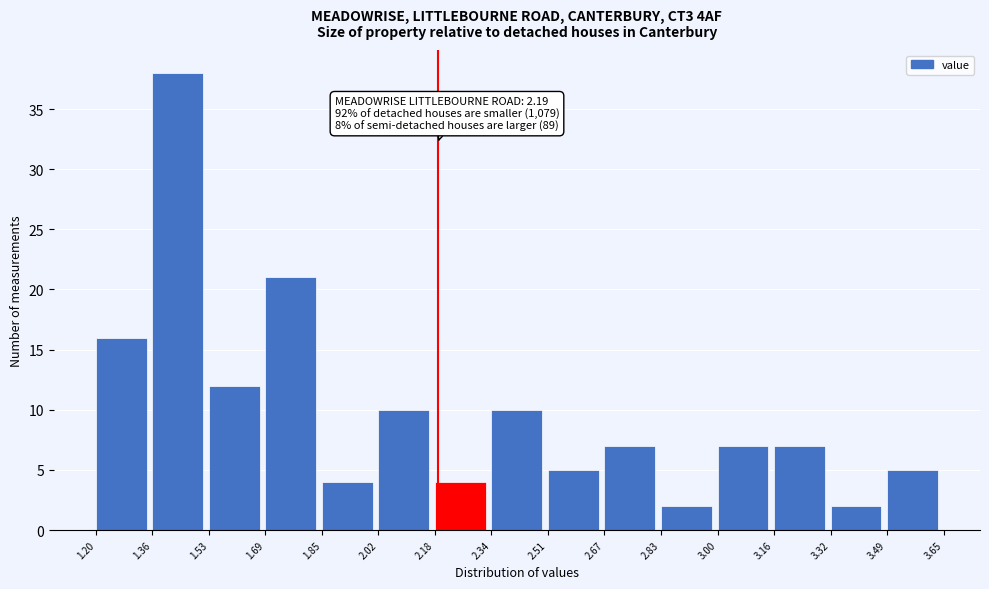

Which range on the x-axis has the tallest bar?

1.36 to 1.53